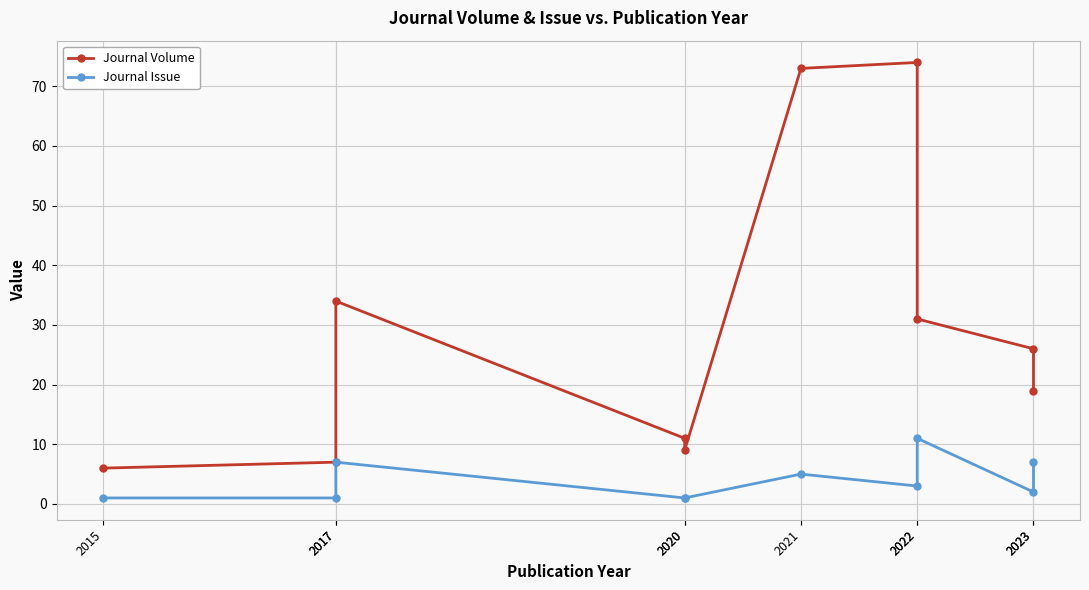

Which label corresponds to the largest value in the chart?

2022